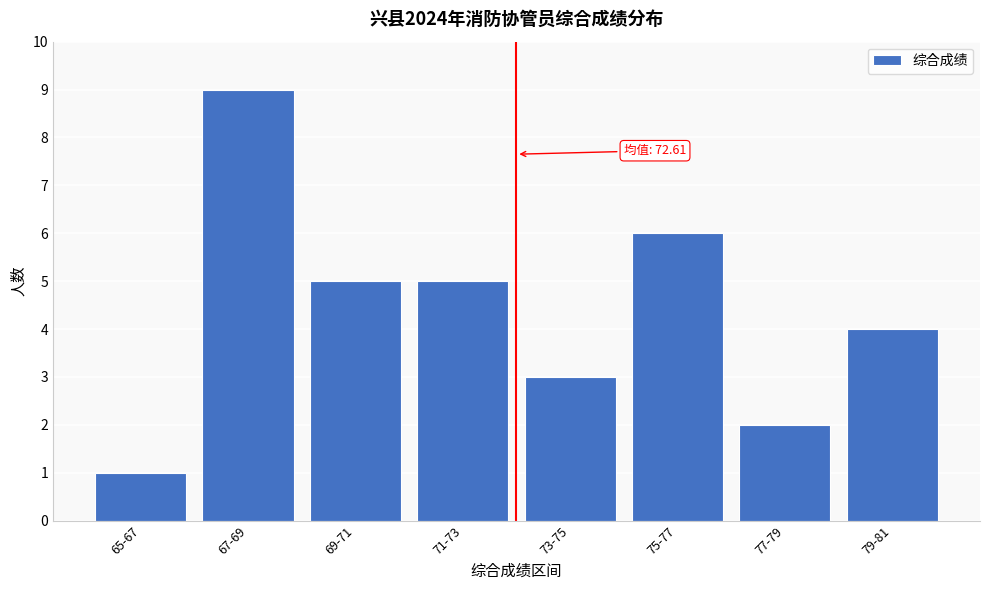

Reading left to right, transcribe all the data shown in this chart.

65-67=1	67-69=9	69-71=5	71-73=5	73-75=3	75-77=6	77-79=2	79-81=4